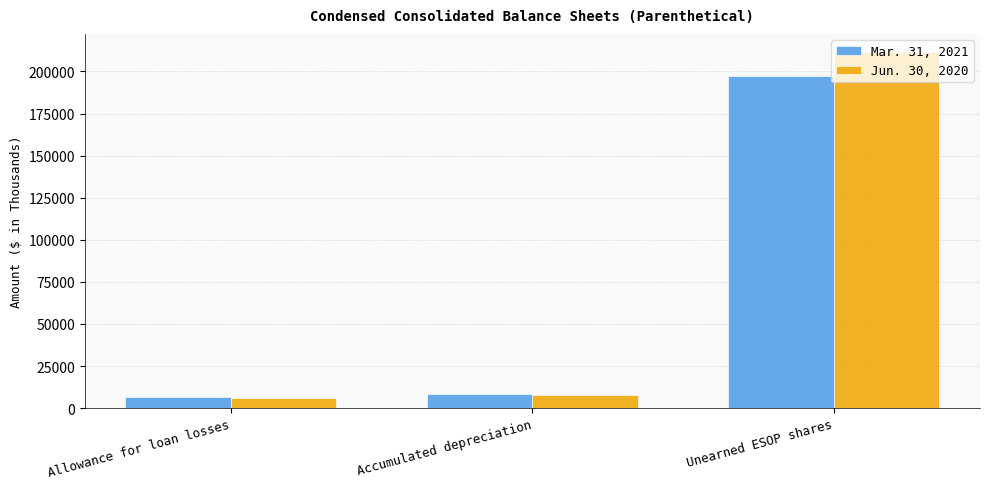

Reading right to left, what are all the values shown in this chart?

Mar. 31, 2021: 197261	8524	6351
Jun. 30, 2020: 211695	8016	6234